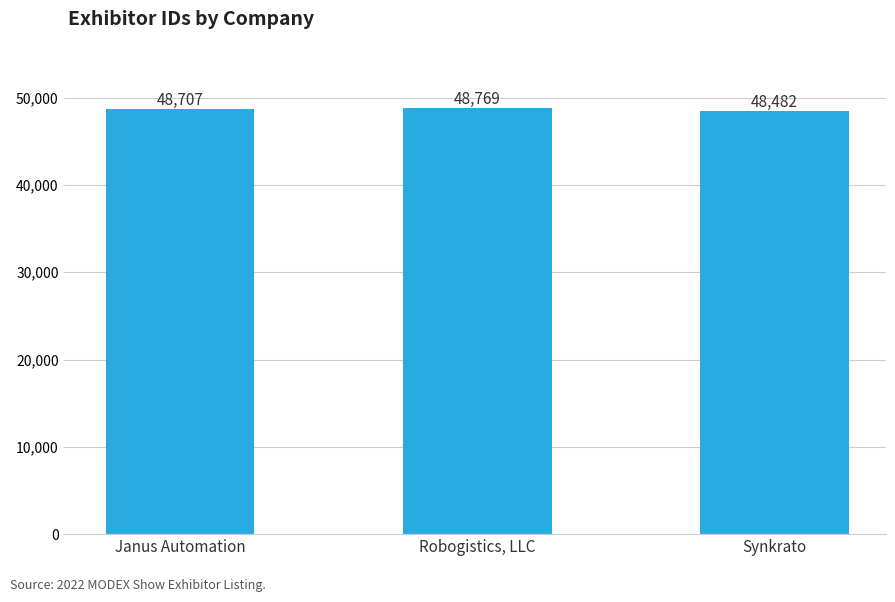

What is the ratio of the value at Robogistics, LLC to the value at Synkrato?

1.0